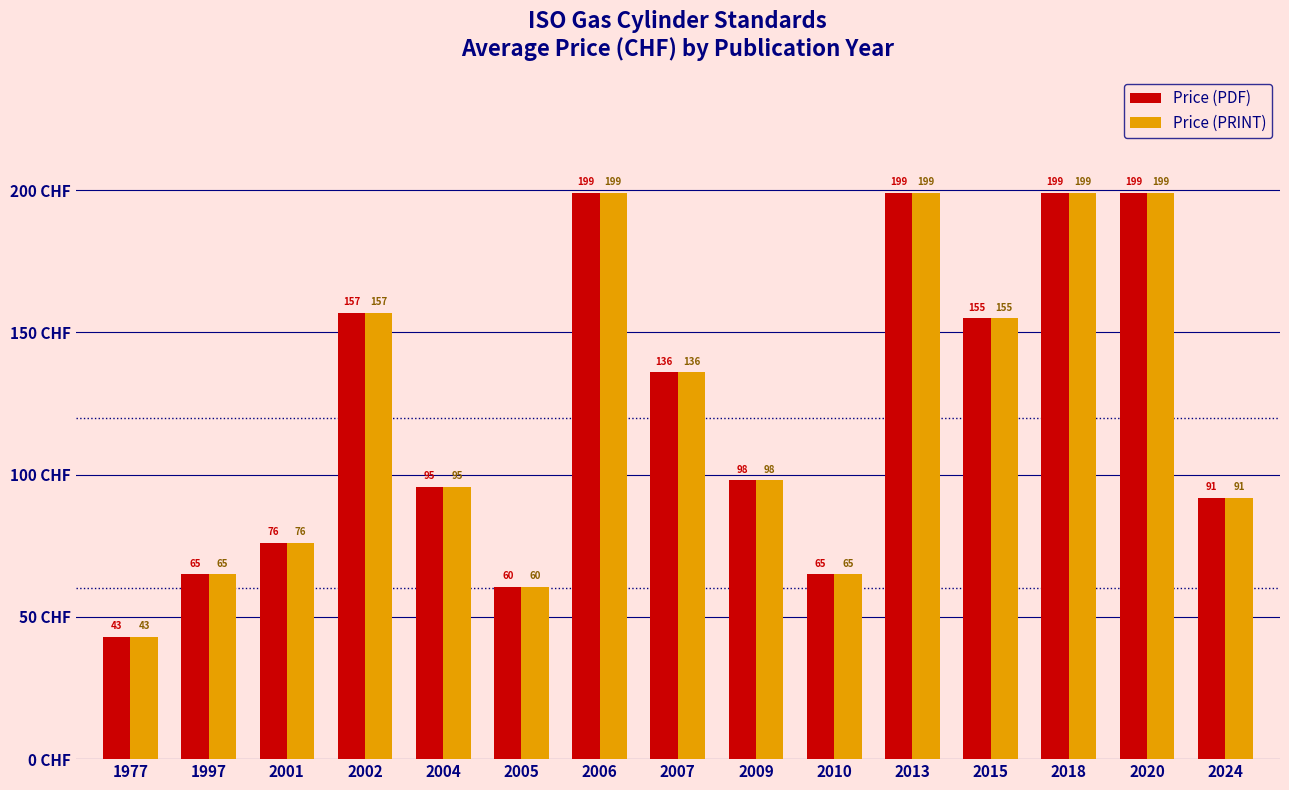

The value of Price (PRINT) at 2013 is 199.0. True or false?

True